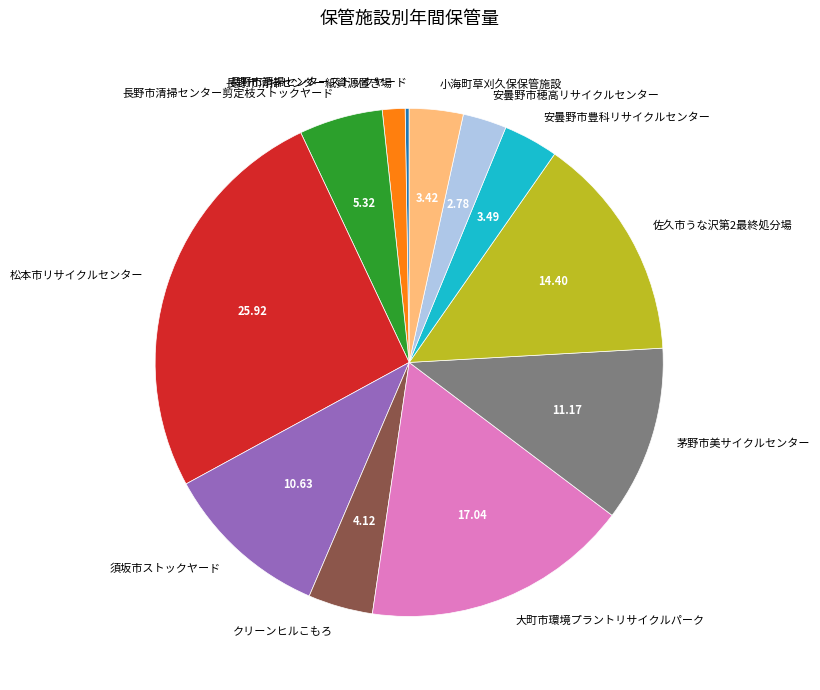

The 長野市清掃センター紙資源置き場 slice represents 1% of the pie. True or false?

True